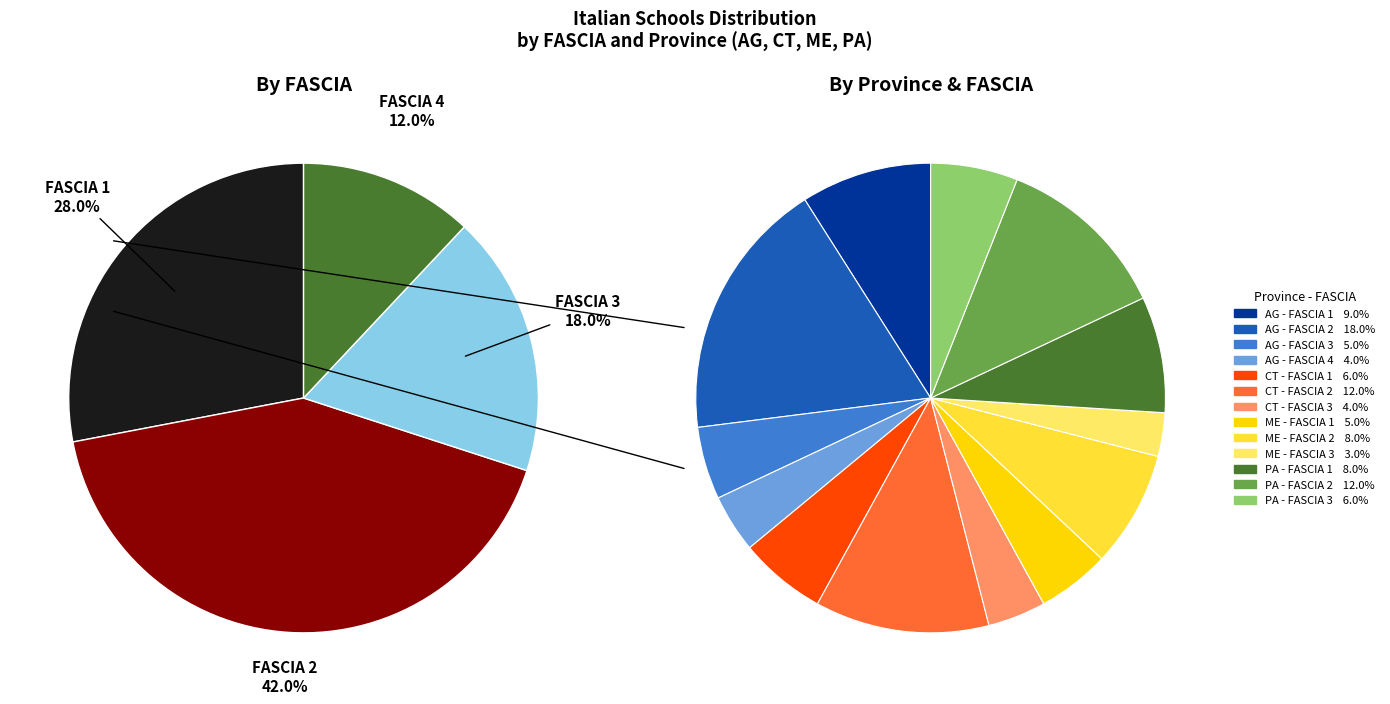

Count the number of slices in the pie.

4